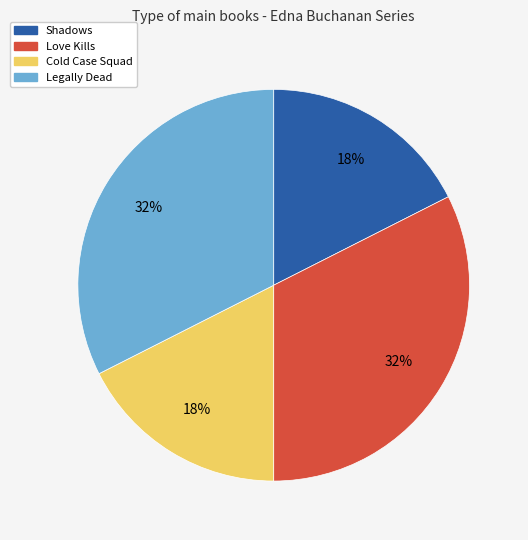

Combined, do Legally Dead and Love Kills account for over 50%?

Yes